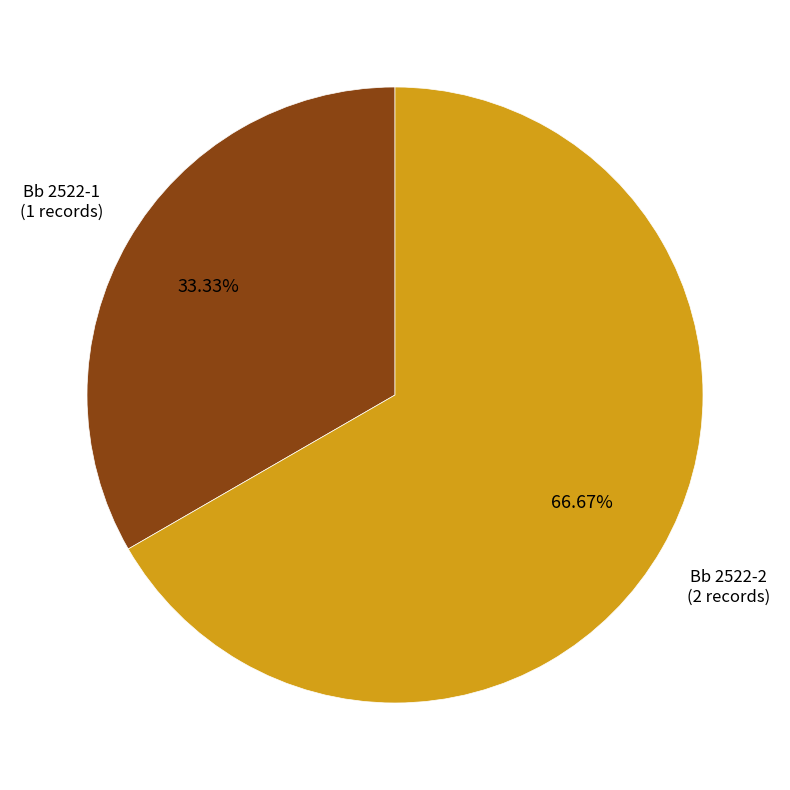

Which category has the smallest portion of the pie?

Bb 2522-1